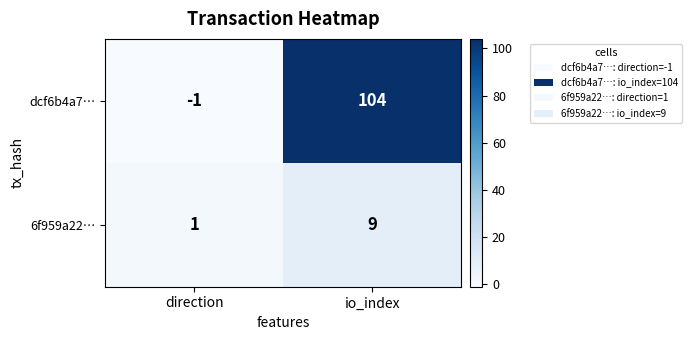

List the series in order of their overall mean, highest first.

dcf6b4a7…, 6f959a22…